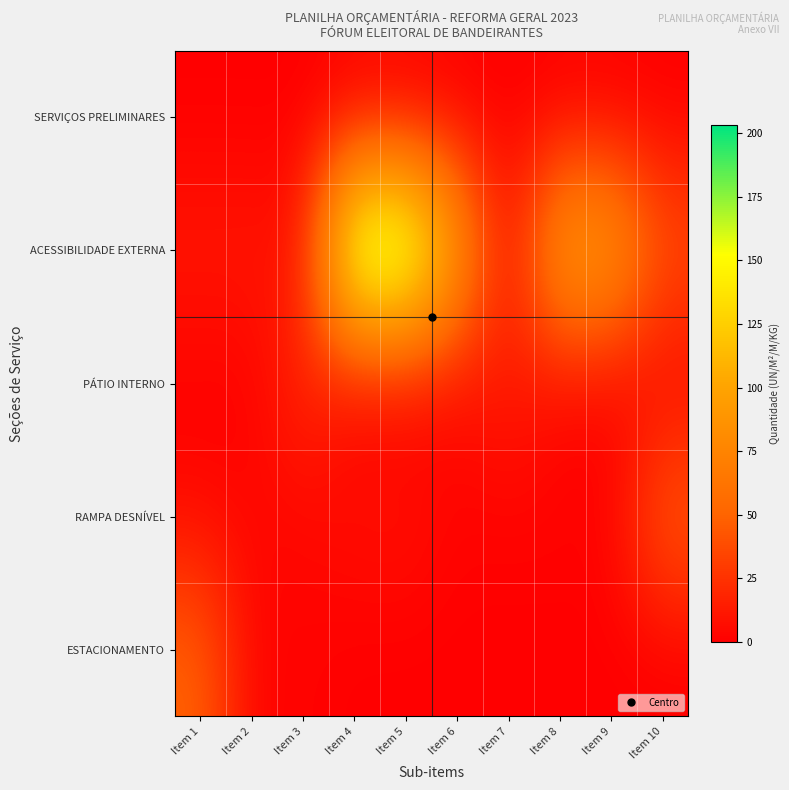

At how many categories does at least one series exceed 200?

2